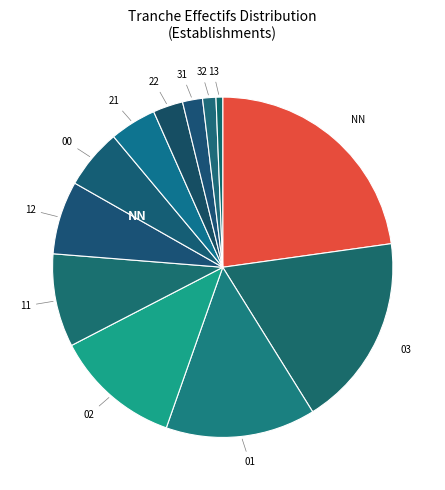

How many slices are in this pie chart?

12